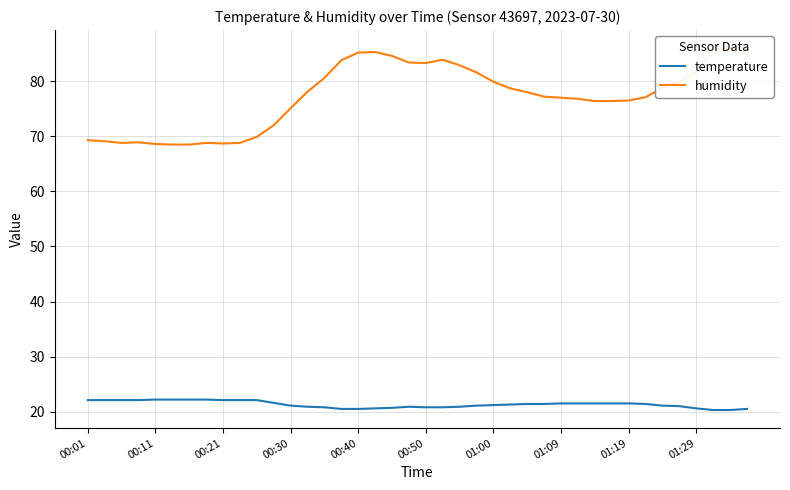

The temperature series shows 10.2 at 00:21. True or false?

False